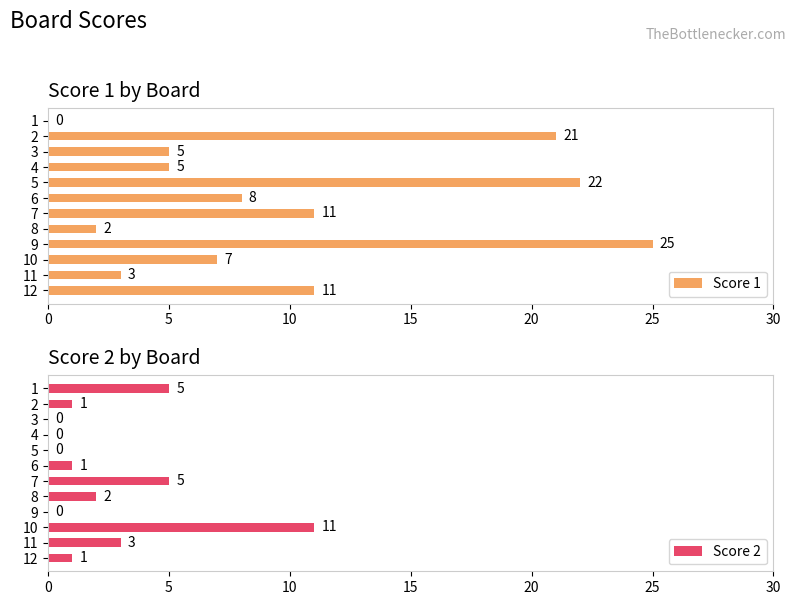

Reading right to left, list all the values displayed in this chart.

Score 1: 11	3	7	25	2	11	8	22	5	5	21	0
Score 2: 1	3	11	0	2	5	1	0	0	0	1	5